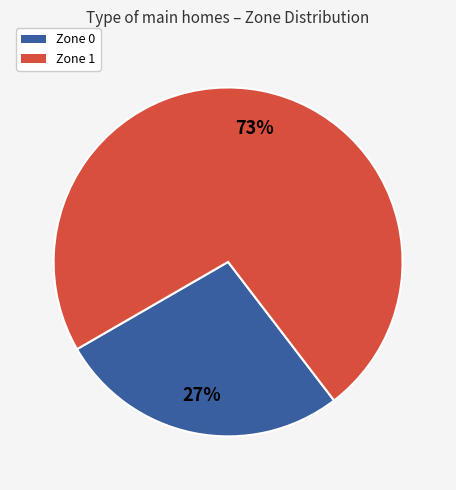

Is the sum of Zone 0 and Zone 1 greater than half?

Yes